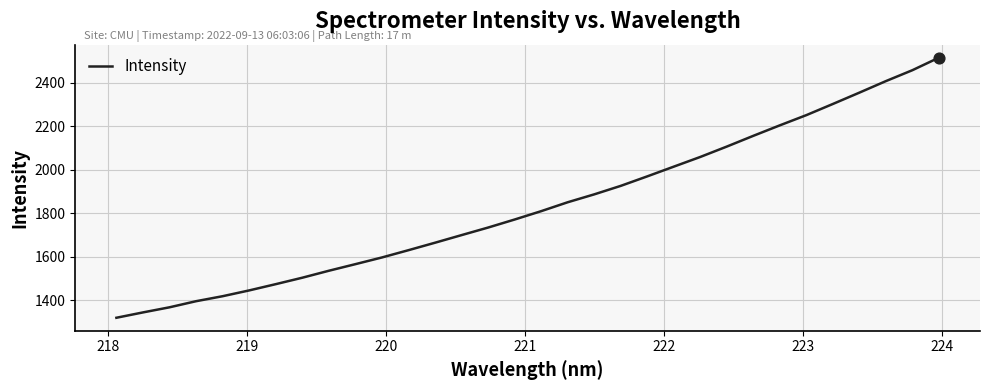

What is the maximum value shown in the chart?

2516.5